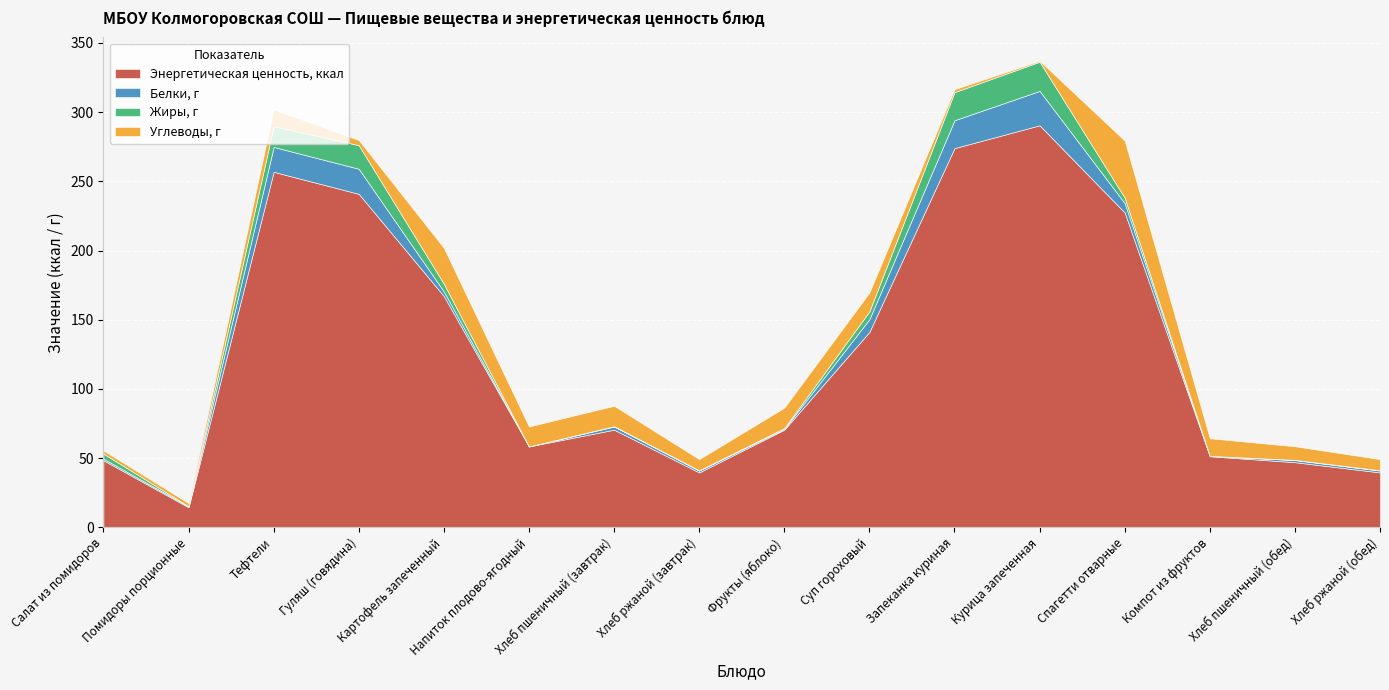

Which series has the largest range (max minus min)?

Энергетическая ценность, ккал